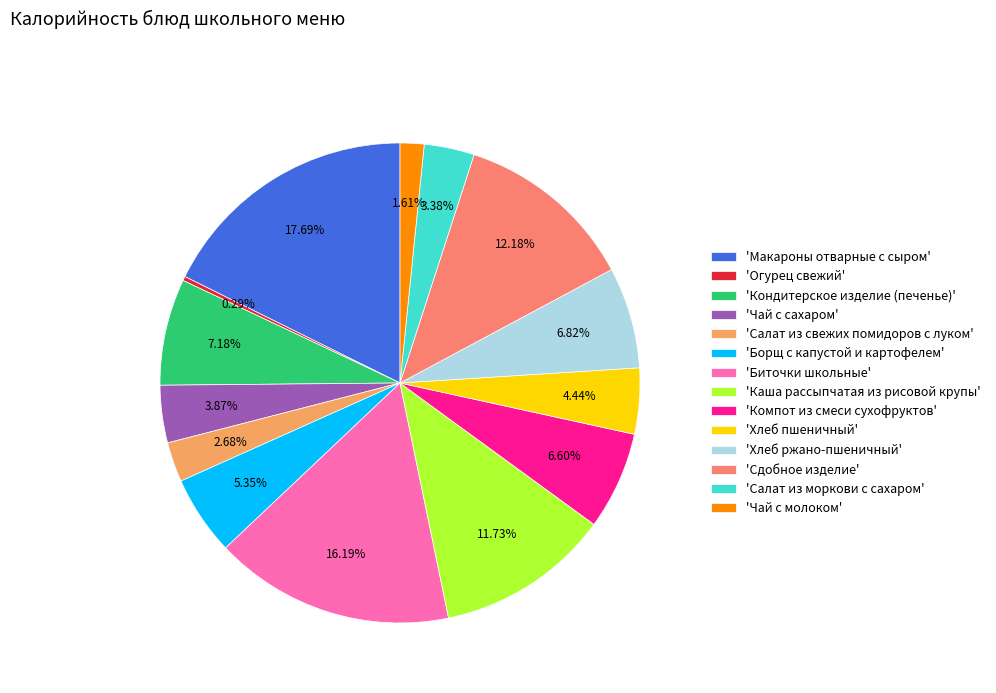

Which category has the biggest portion of the pie?

'Макароны отварные с сыром'